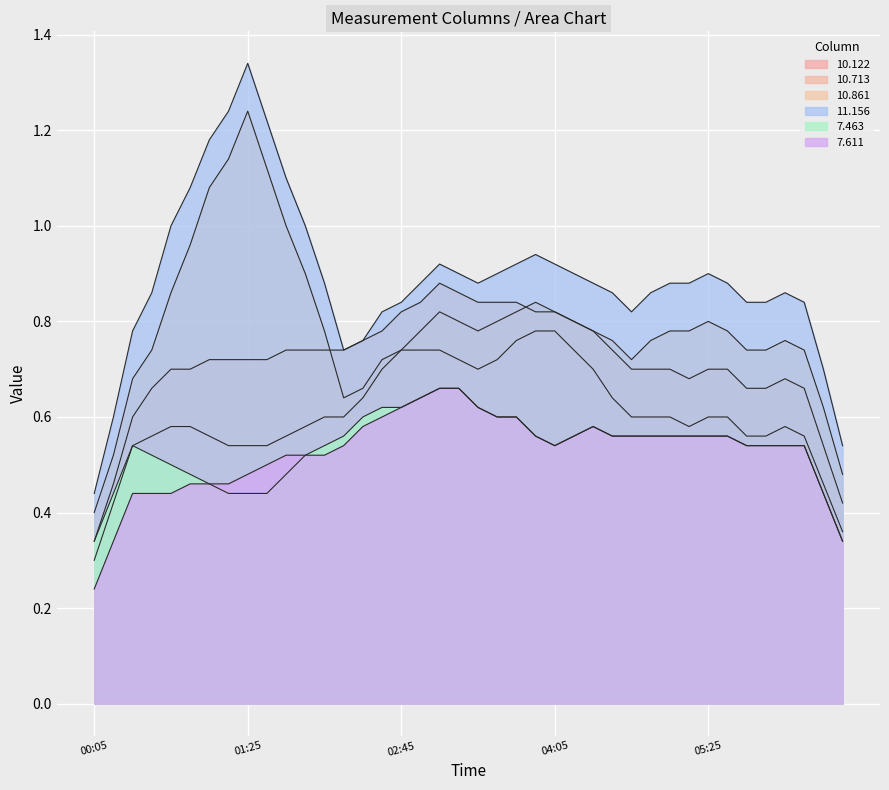

What is the value of the 10.861 point at the 28th from the left?

0.7